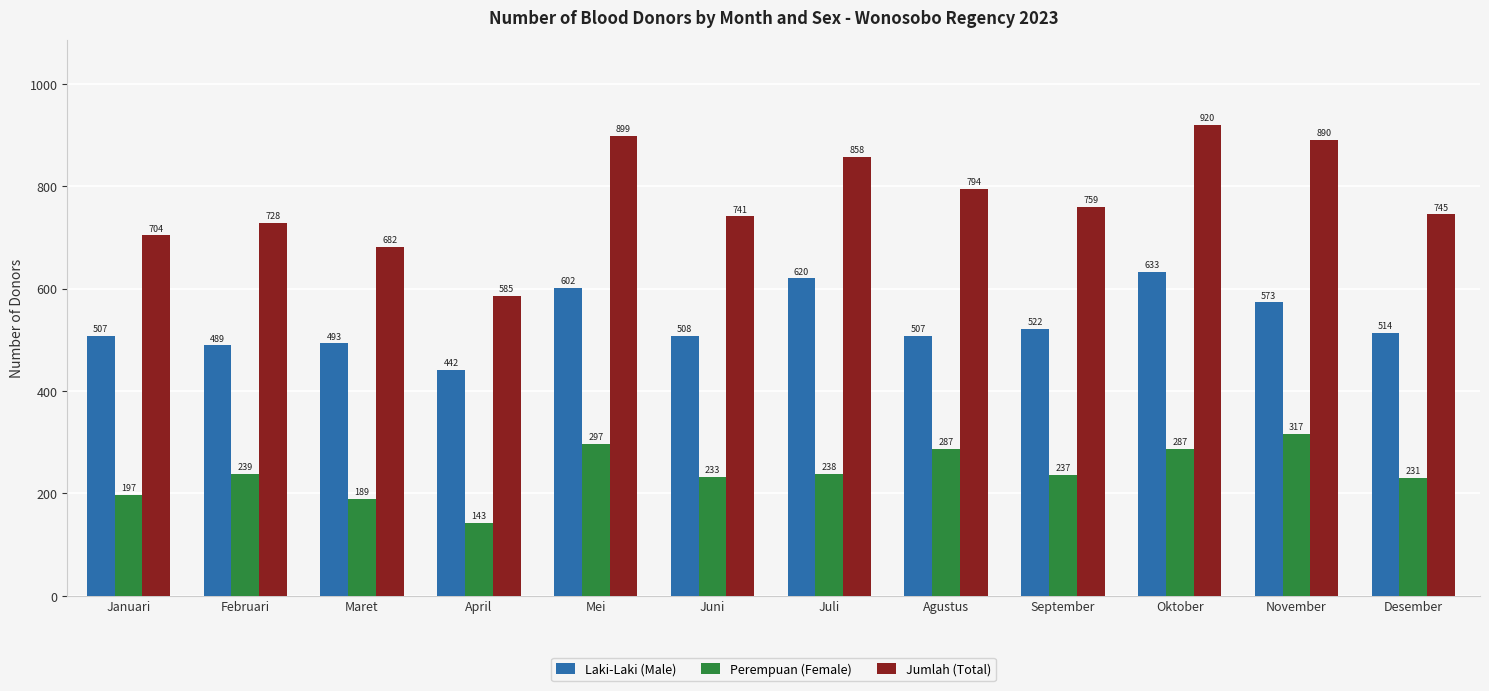

What is the total value across all series at November?

1780